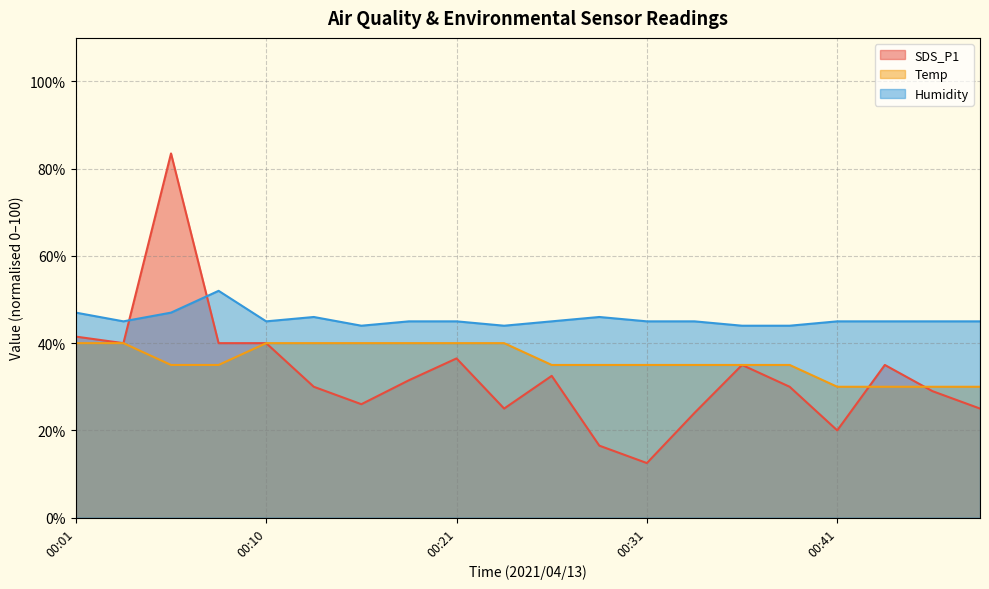

What is the value of the Temp point at the 13th from the left?

35.0